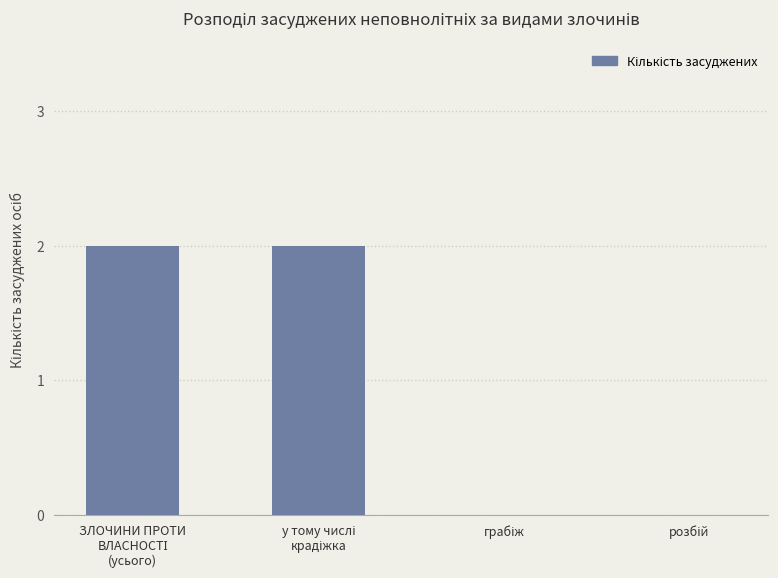

Are the bars grouped side by side (vs. stacked)?

No